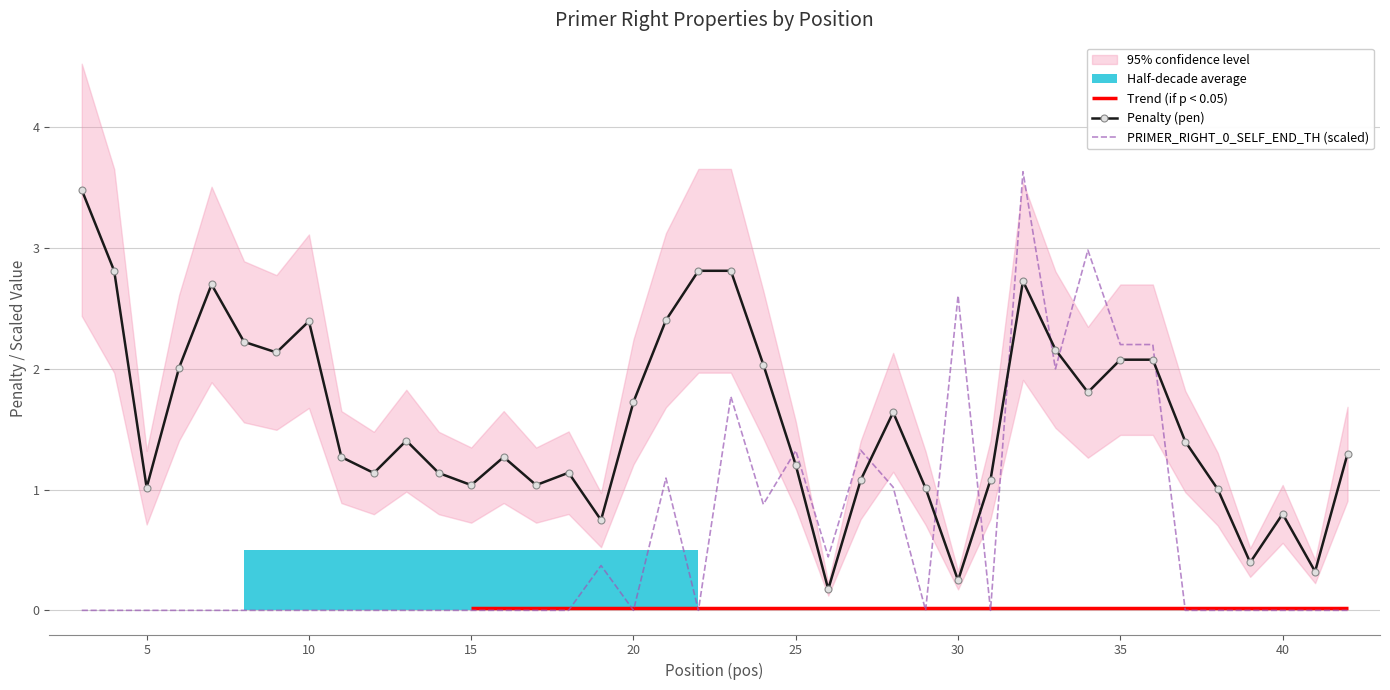

Reading right to left, transcribe all the data shown in this chart.

pen: 1.3	0.3	0.8	0.4	1.0	1.4	2.1	2.1	1.8	2.2	2.7	1.1	0.2	1.0	1.6	1.1	0.2	1.2	2.0	2.8	2.8	2.4	1.7	0.7	1.1	1.0	1.3	1.0	1.1	1.4	1.1	1.3	2.4	2.1	2.2	2.7	2.0	1.0	2.8	3.5
PRIMER_RIGHT_0_SELF_END_TH: 0.0	0.0	0.0	0.0	0.0	0.0	2.2	2.2	3.0	2.0	3.6	0.0	2.6	0.0	1.0	1.3	0.4	1.3	0.9	1.8	0.0	1.1	0.0	0.4	0.0	0.0	0.0	0.0	0.0	0.0	0.0	0.0	0.0	0.0	0.0	0.0	0.0	0.0	0.0	0.0